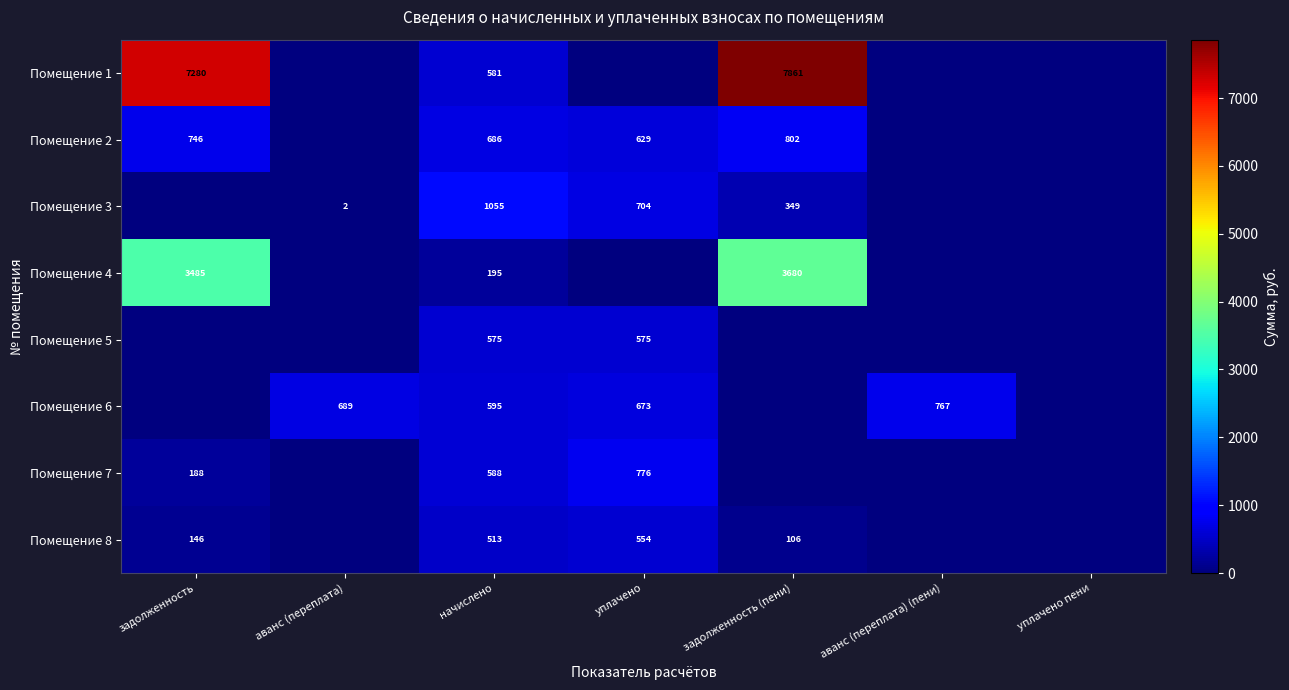

The Помещение 3 series shows 1055 at начислено. True or false?

True